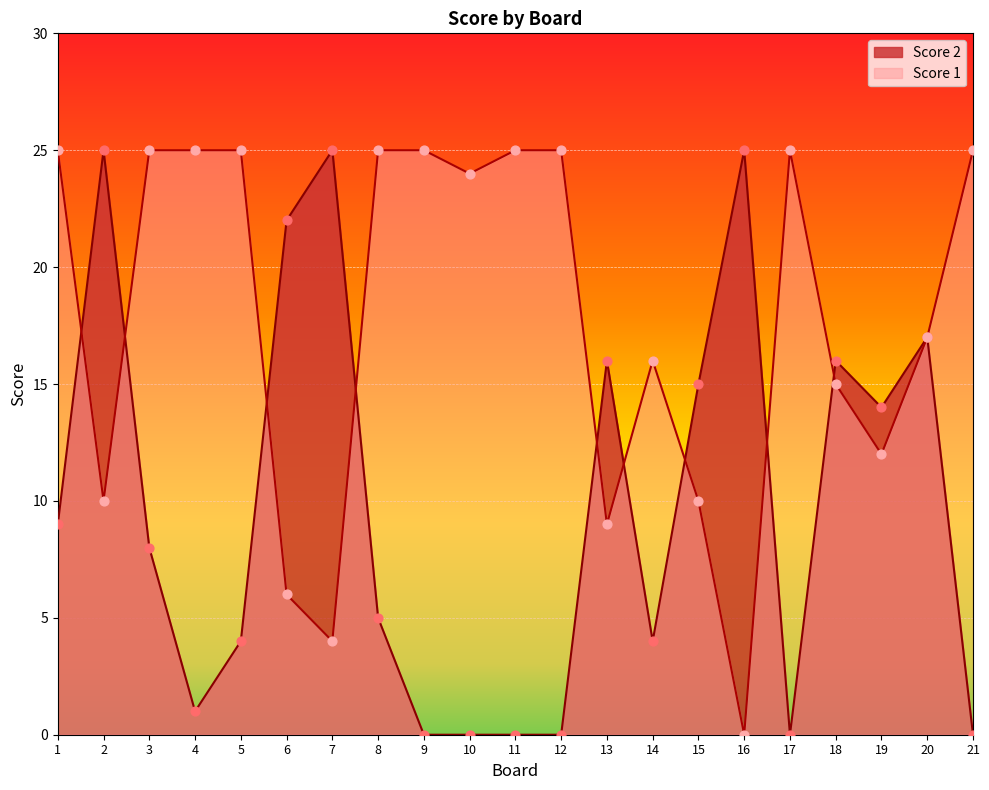

Is the value of Score 2 at 5 greater than the value of Score 1 at 17?

No